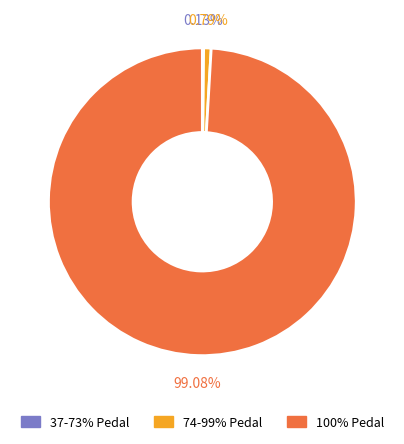

Do 74-99% Pedal and 100% Pedal together represent more than half of the pie?

Yes